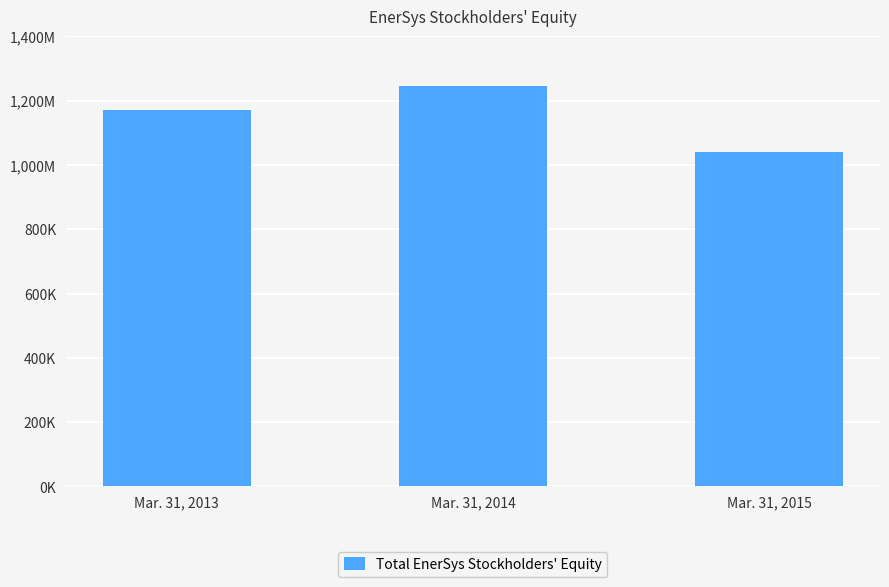

What is the change in value from Mar. 31, 2013 to Mar. 31, 2015?

-130501